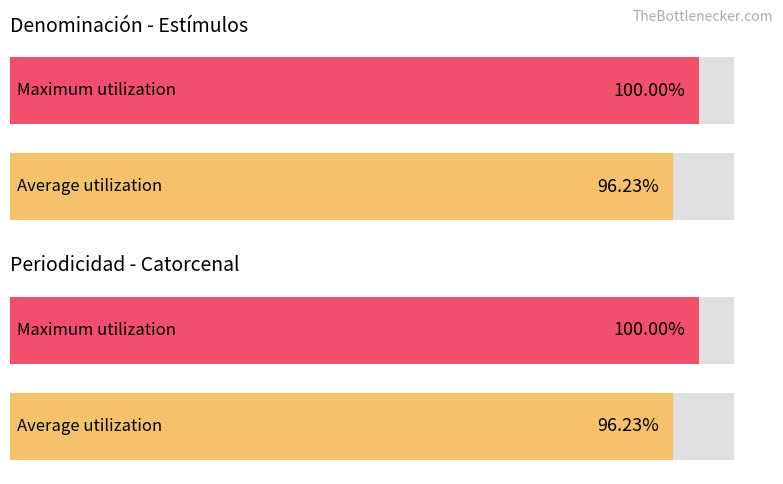

True or false: Monto bruto de los estímulos has a value of 1903.8 at 1.

False